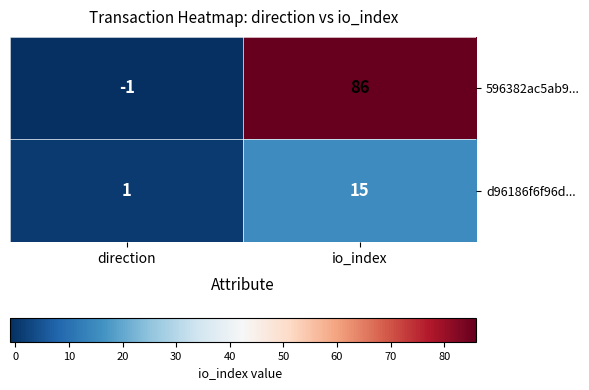

Where is 596382ac5ab9... nearest to the value 42?

direction